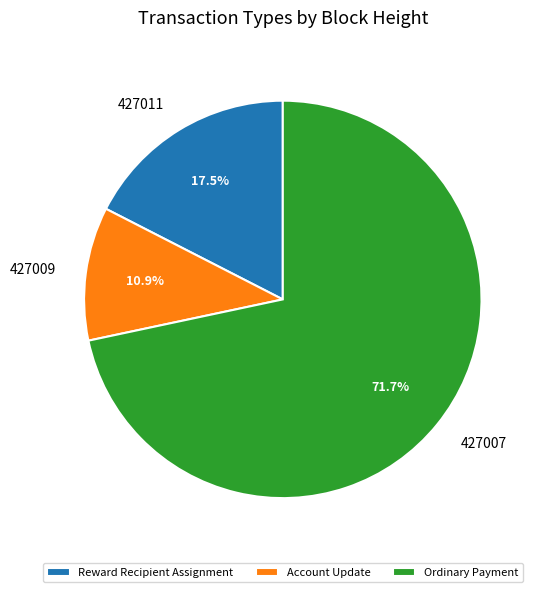

What is the ratio of the value at Ordinary Payment to the value at Account Update?

6.6